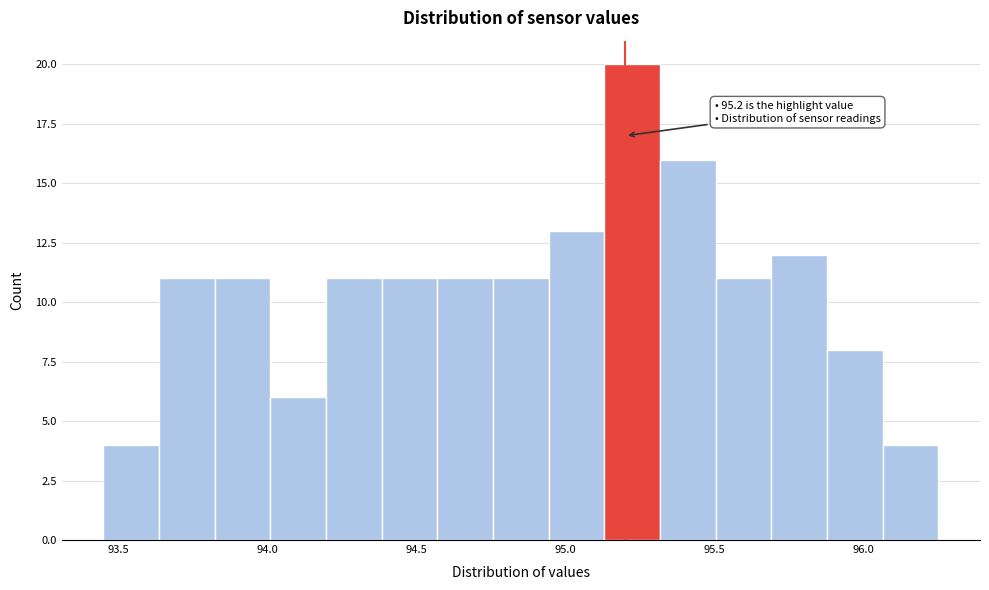

Read against the x-axis, roughly where is the centre of the tallest bar?

95.20